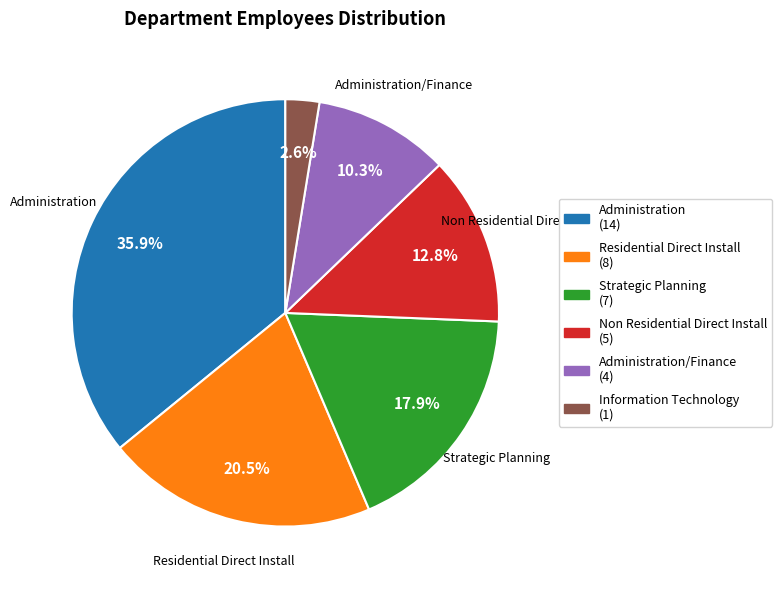

Does any single category account for the majority?

No